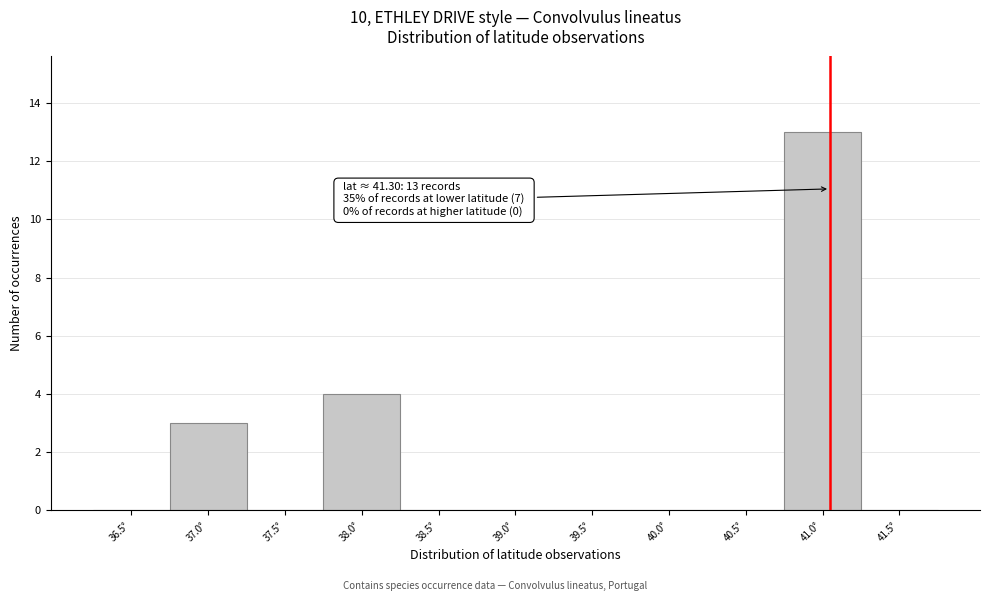

Reading right to left, transcribe all the data shown in this chart.

41.5°=0	41.0°=13	40.5°=0	40.0°=0	39.5°=0	39.0°=0	38.5°=0	38.0°=4	37.5°=0	37.0°=3	36.5°=0